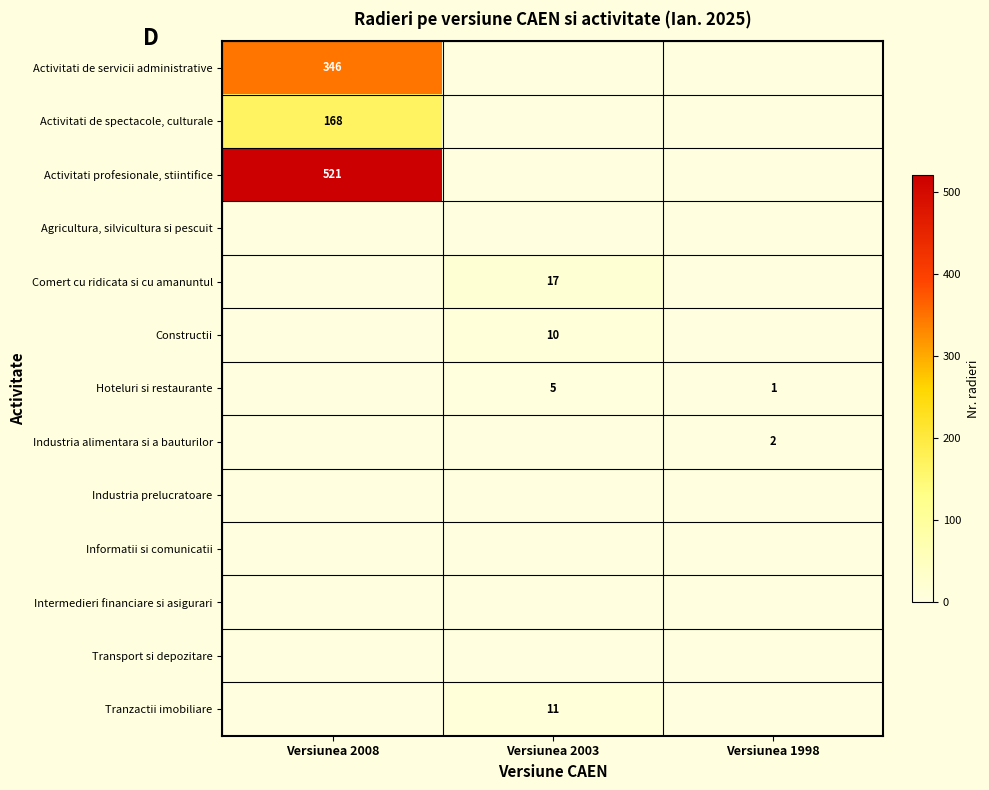

The value of Activitati de servicii administrative at Versiunea 2008 is 346. True or false?

True